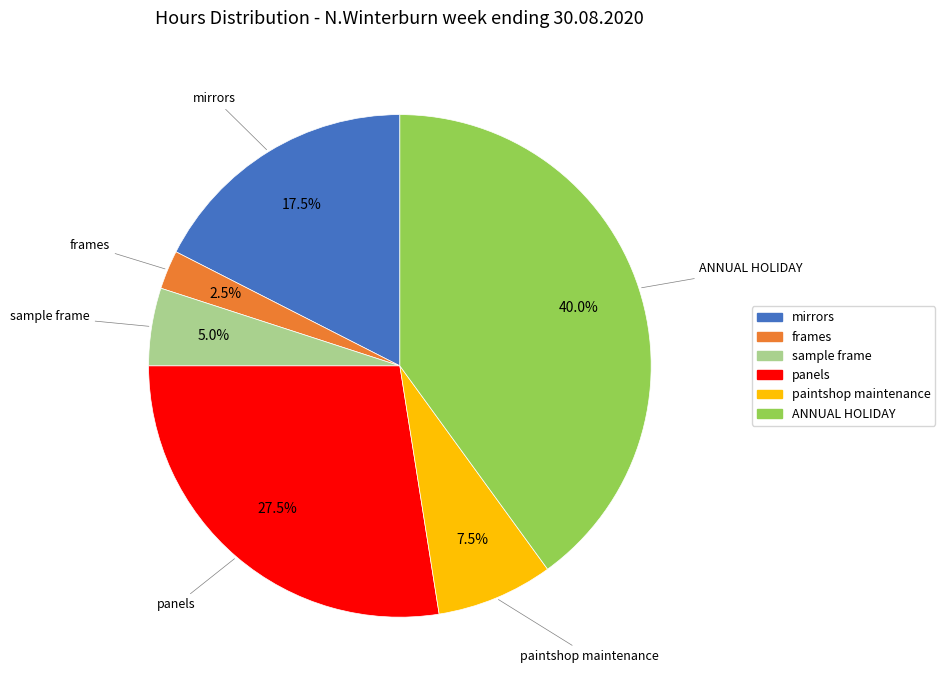

Is paintshop maintenance the majority of the pie?

No